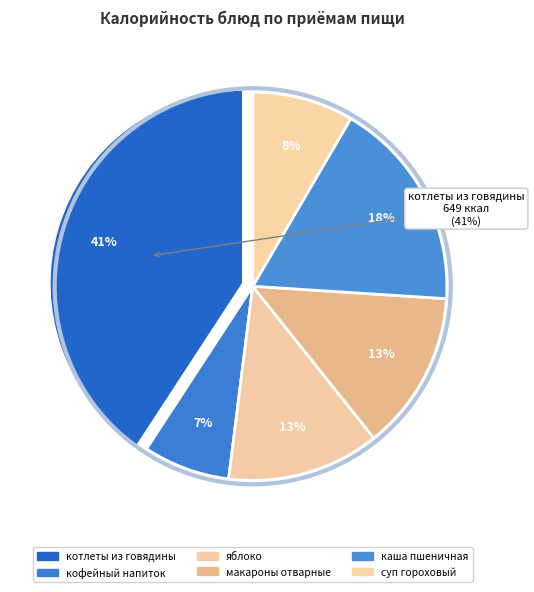

To the nearest percent, what percentage of the pie is суп гороховый?

8%